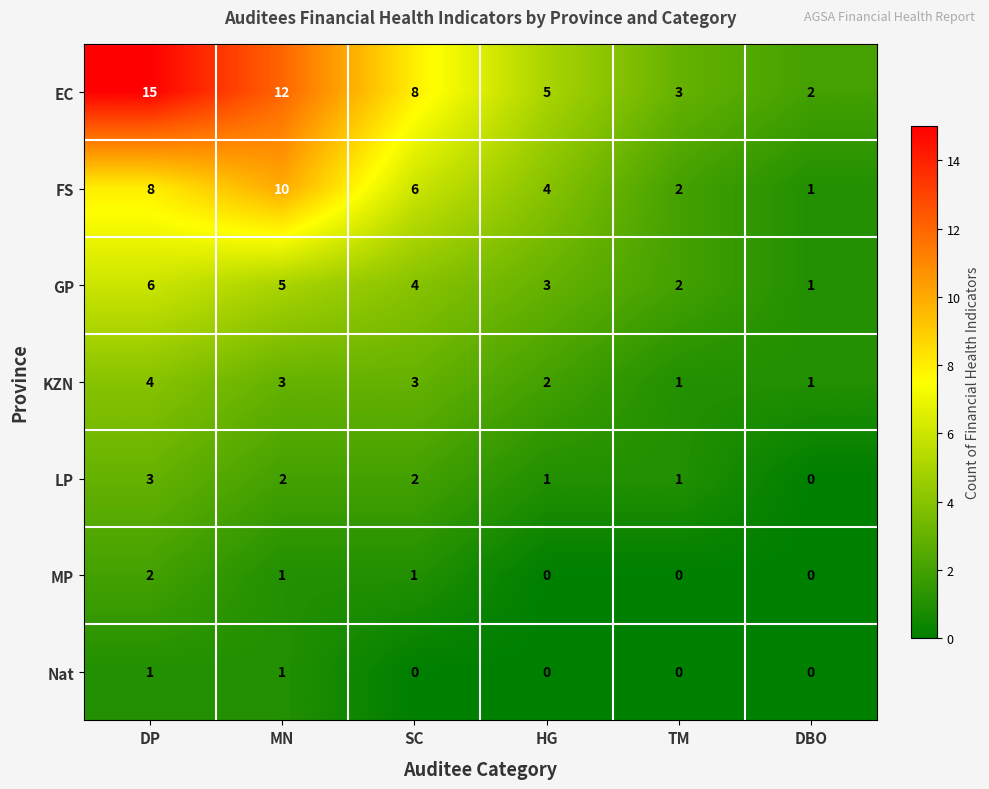

What is the total value across all series at DBO?

5